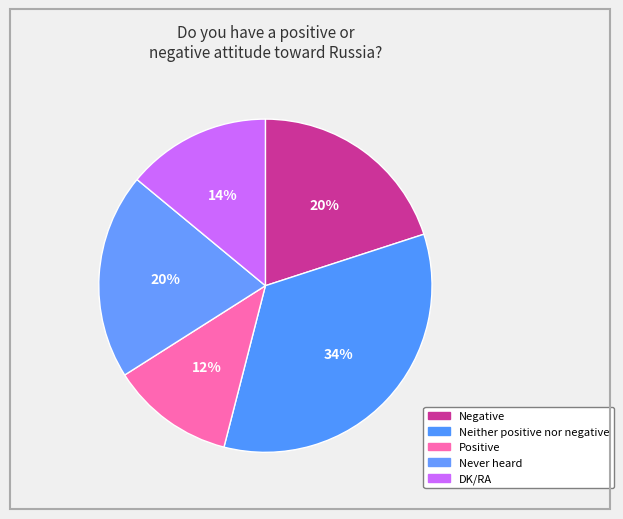

Between DK/RA and Negative, which is larger?

Negative